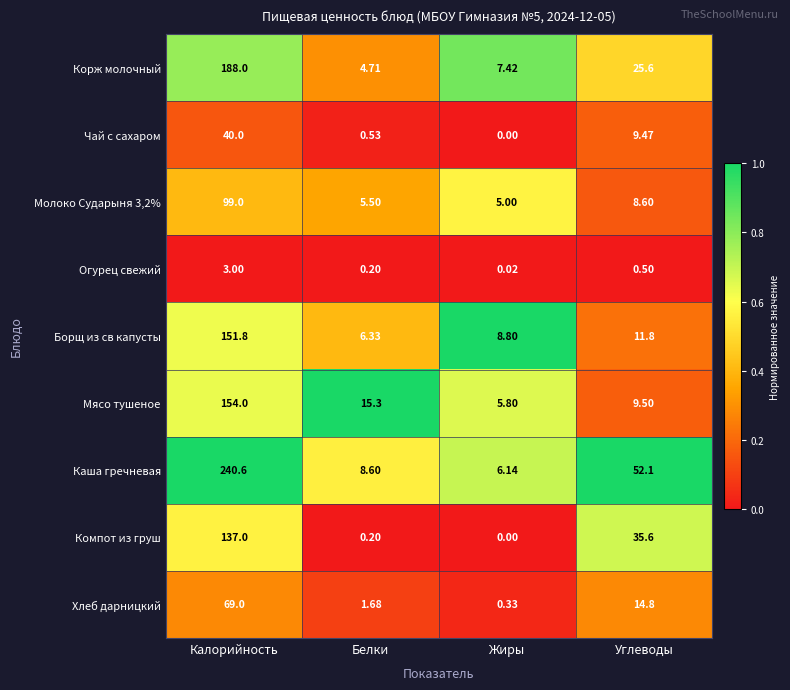

At which label does Корж молочный reach its peak?

Калорийность